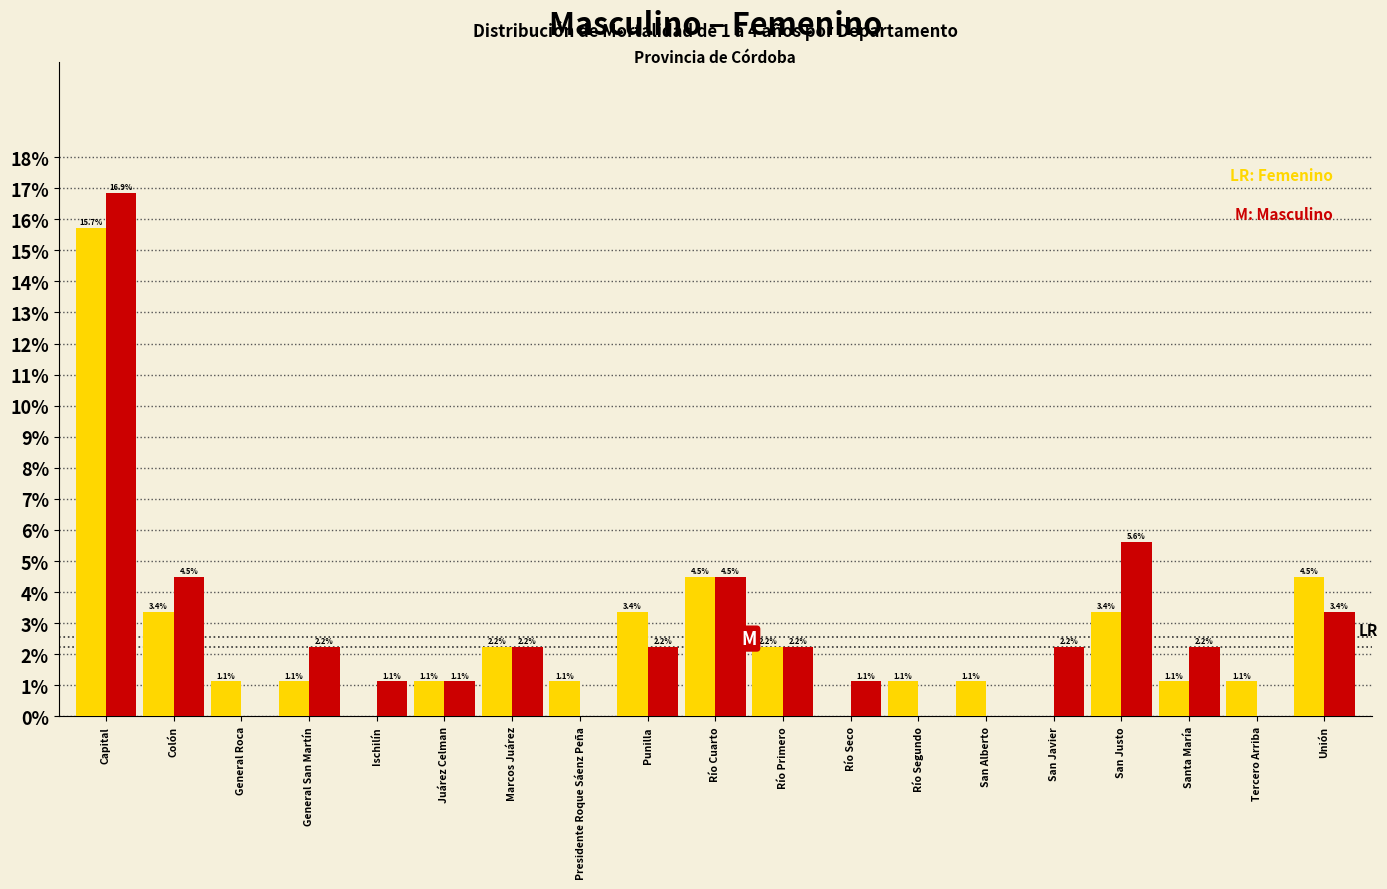

Reading left to right, extract all data points from this chart.

Femenino: Capital=15.7	Colón=3.4	General Roca=1.1	General San Martín=1.1	Ischilín=0.0	Juárez Celman=1.1	Marcos Juárez=2.2	Presidente Roque Sáenz Peña=1.1	Punilla=3.4	Río Cuarto=4.5	Río Primero=2.2	Río Seco=0.0	Río Segundo=1.1	San Alberto=1.1	San Javier=0.0	San Justo=3.4	Santa María=1.1	Tercero Arriba=1.1	Unión=4.5
Masculino: Capital=16.9	Colón=4.5	General Roca=0.0	General San Martín=2.2	Ischilín=1.1	Juárez Celman=1.1	Marcos Juárez=2.2	Presidente Roque Sáenz Peña=0.0	Punilla=2.2	Río Cuarto=4.5	Río Primero=2.2	Río Seco=1.1	Río Segundo=0.0	San Alberto=0.0	San Javier=2.2	San Justo=5.6	Santa María=2.2	Tercero Arriba=0.0	Unión=3.4